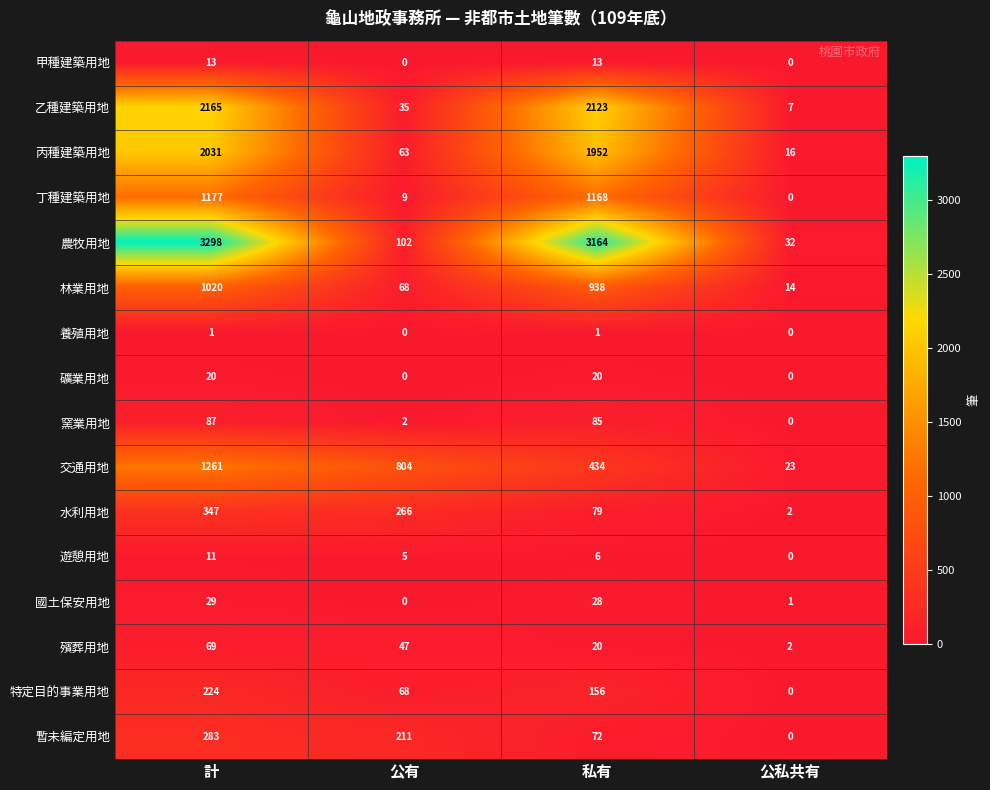

At which category is the sum across all series the highest?

計